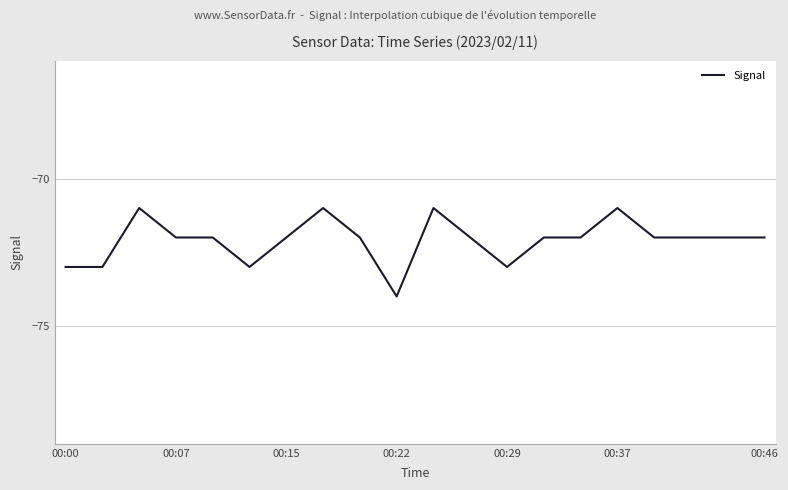

What is the smallest value displayed?

-74